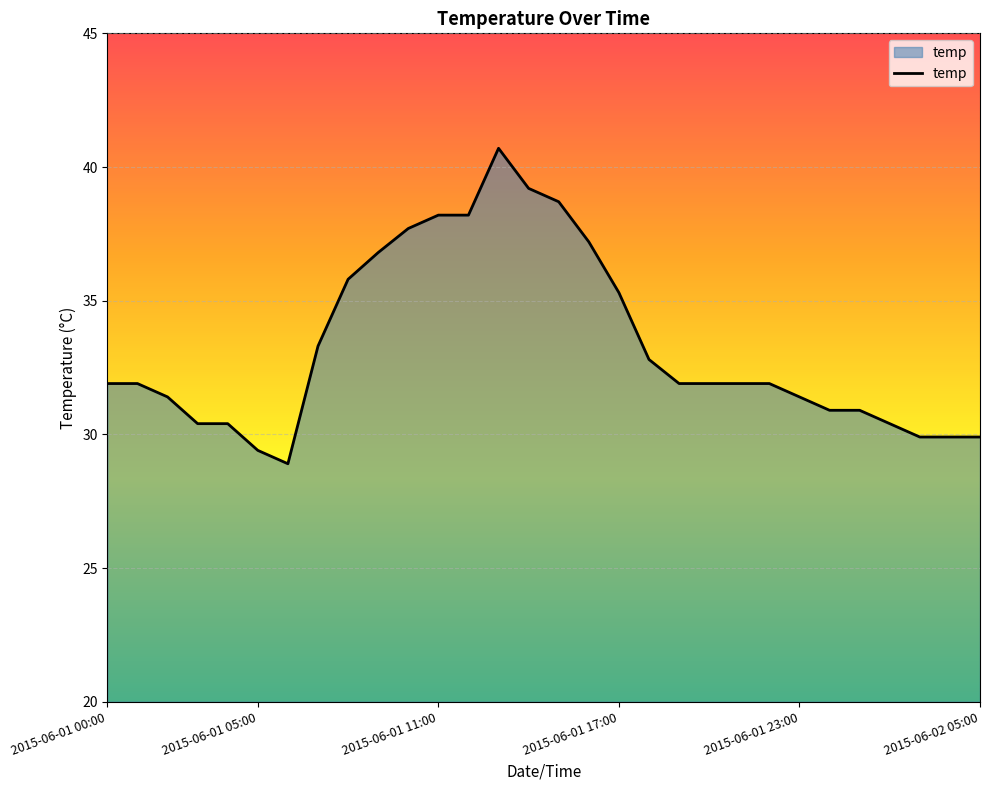

What is the minimum value shown in the chart?

28.9